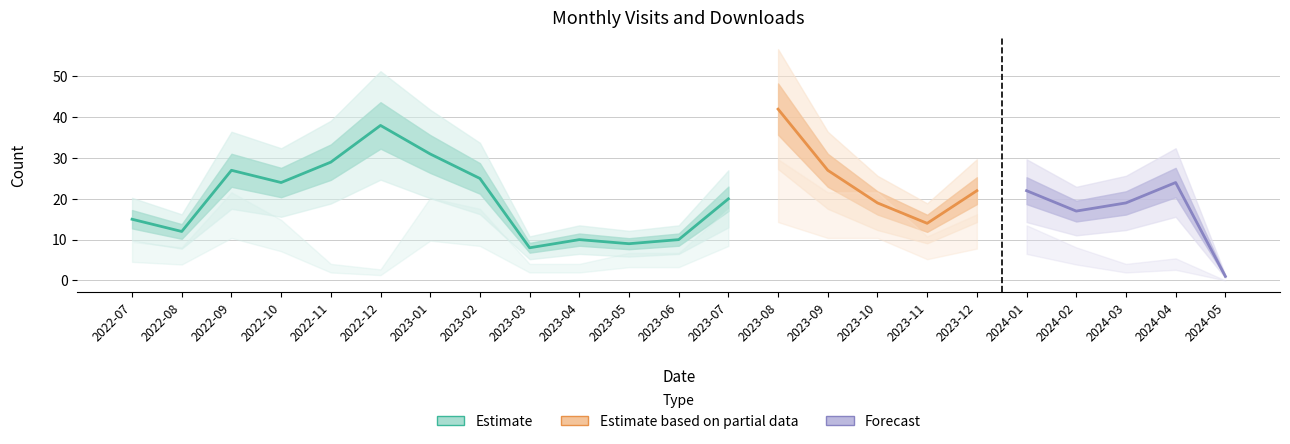

Reading left to right, what are all the values shown in this chart?

monthly_visit: 15	12	27	24	29	38	31	25	8	10	9	10	20	42	27	19	14	22	22	17	19	24	1
monthly_download_resource: 7	6	16	11	3	2	15	13	3	3	5	5	13	22	16	16	8	12	10	6	3	4	0